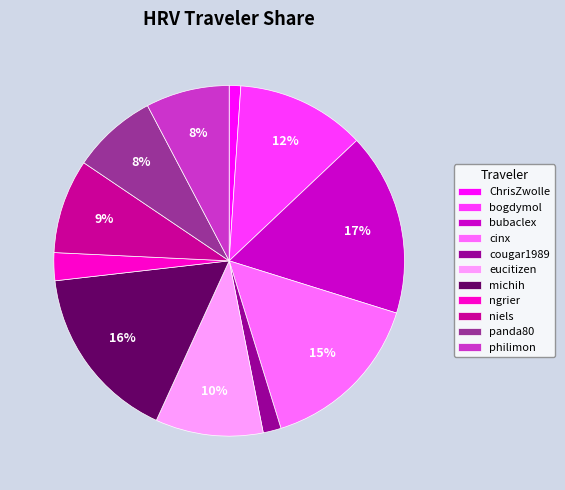

How many segments does this pie chart have?

11